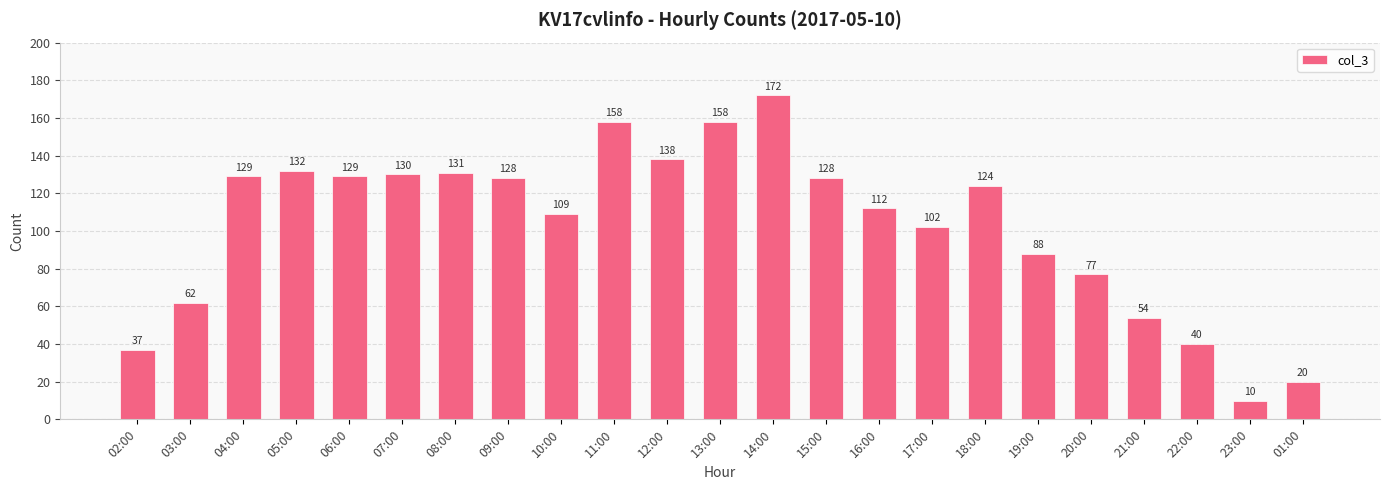

Which label corresponds to the largest value in the chart?

14:00